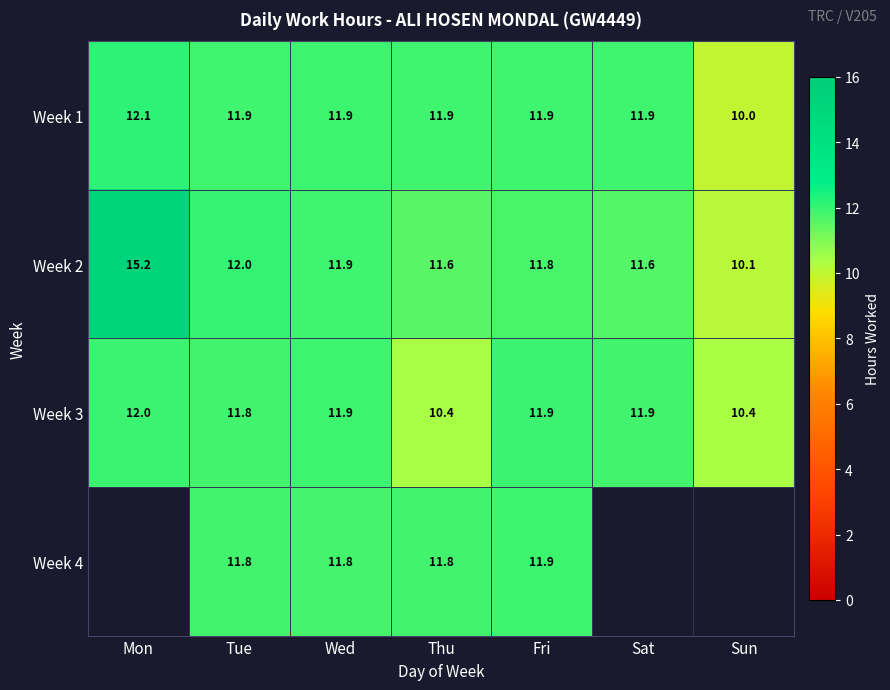

Is the value of Week 4 at Tue greater than the value of Week 2 at Wed?

No